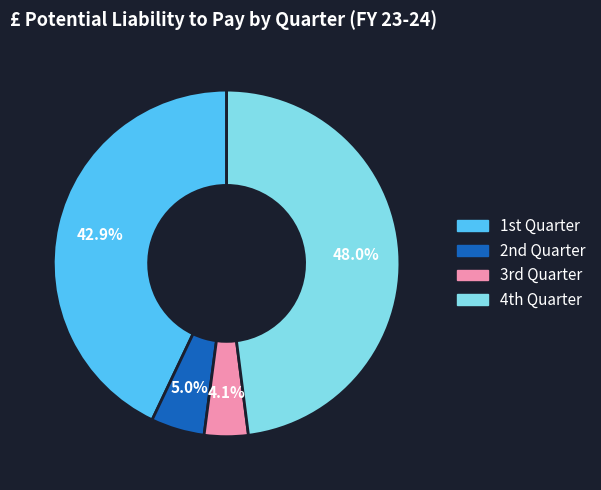

Count the number of slices in the pie.

4